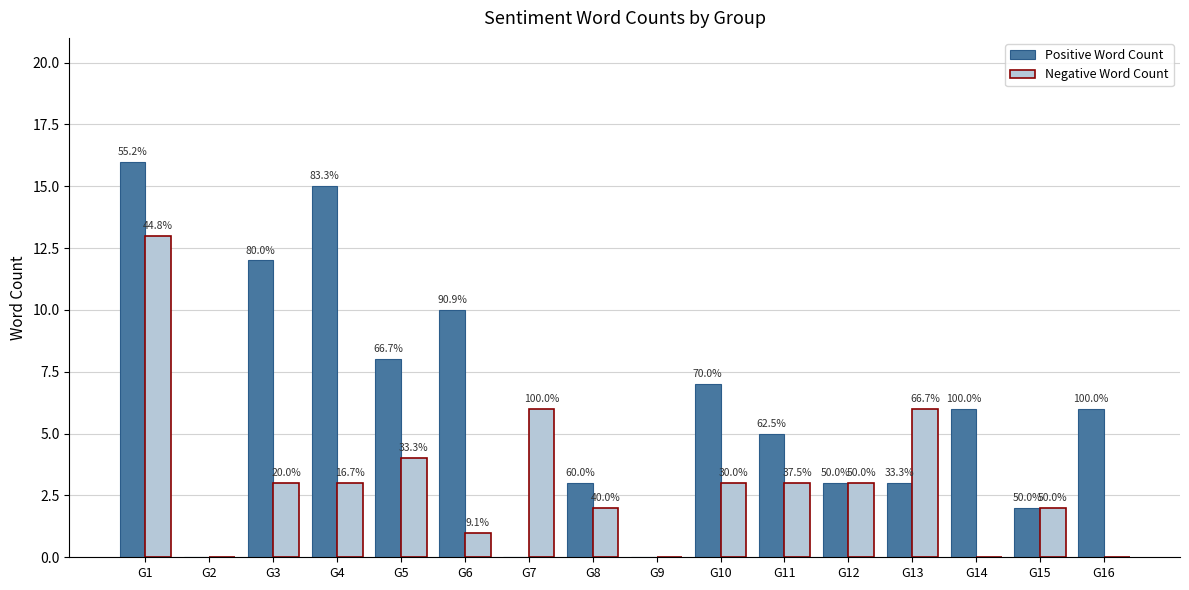

Reading left to right, extract all data points from this chart.

Positive Word Count: 16	0	12	15	8	10	0	3	0	7	5	3	3	6	2	6
Negative Word Count: 13	0	3	3	4	1	6	2	0	3	3	3	6	0	2	0